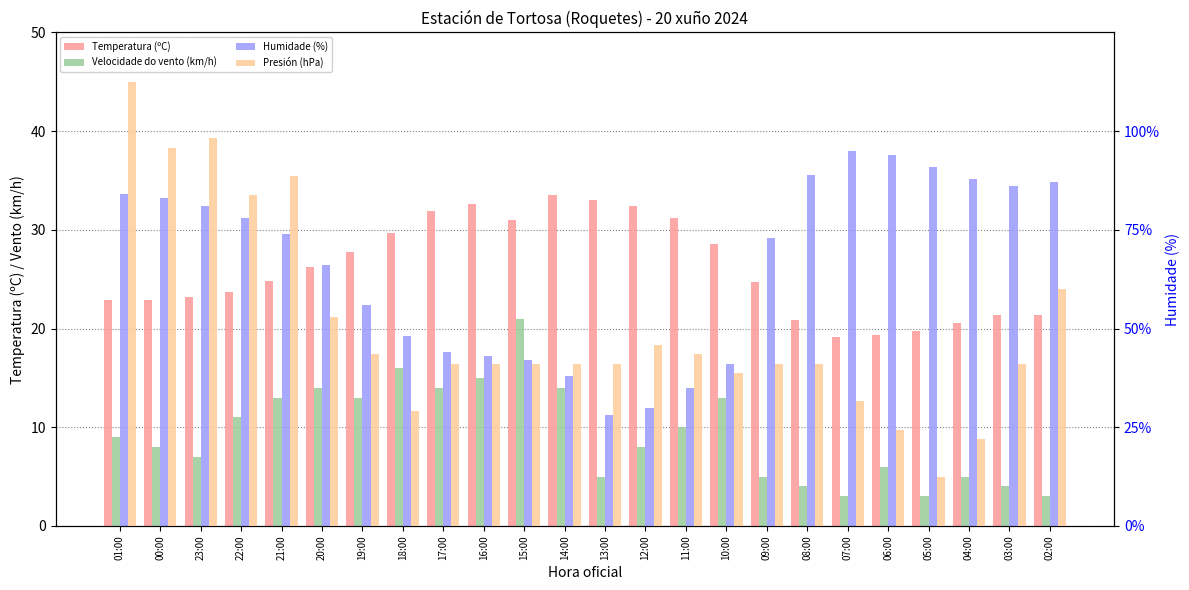

What is the total value across all series at 22:00?

146.3